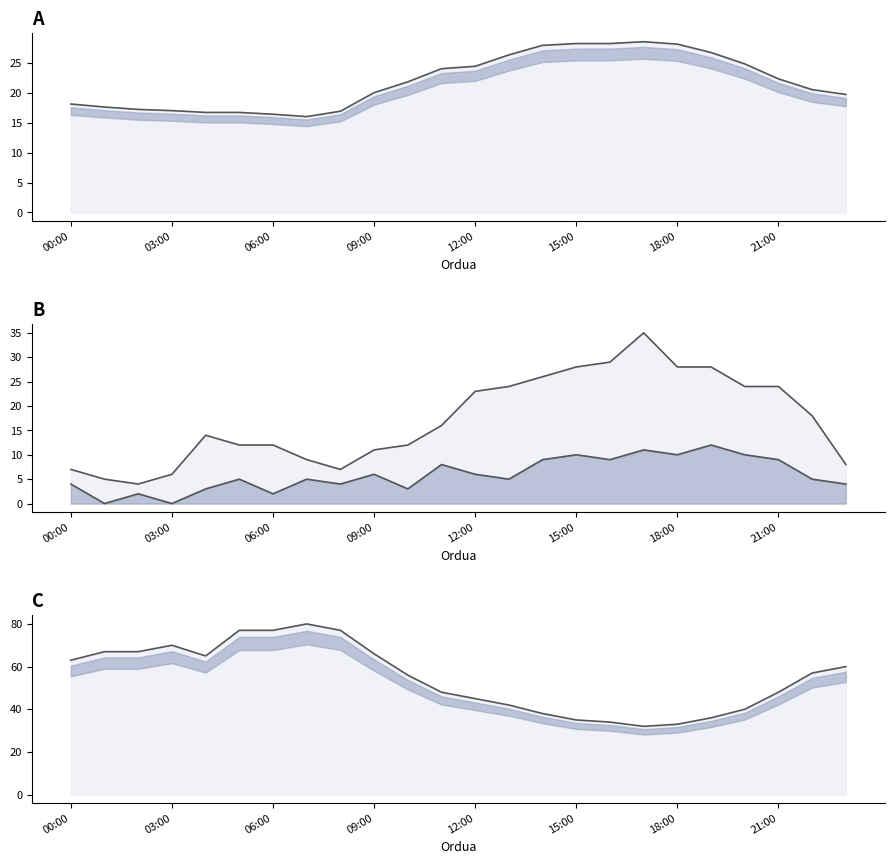

What position from the right is 17:00?

7